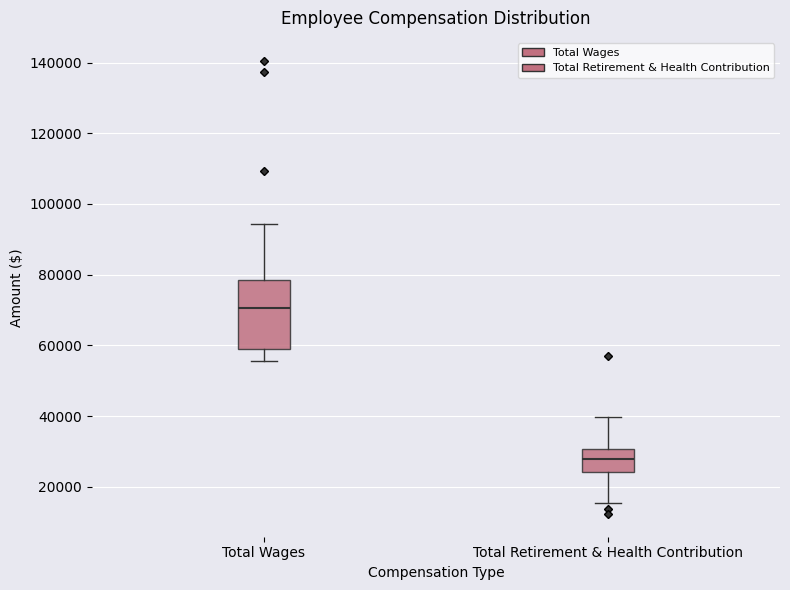

Reading left to right, transcribe this box plot: for each box, give where its median line is, the range the box spans, and where its two whiskers end, as read against the y-axis. The values are not printed on the chart, so give them approximately, as read against the axis.

Total Wages: median 70000, box 60000 to 78000, whiskers 56000 to 94000
Total Retirement & Health Contribution: median 28000, box 24000 to 30000, whiskers 16000 to 40000